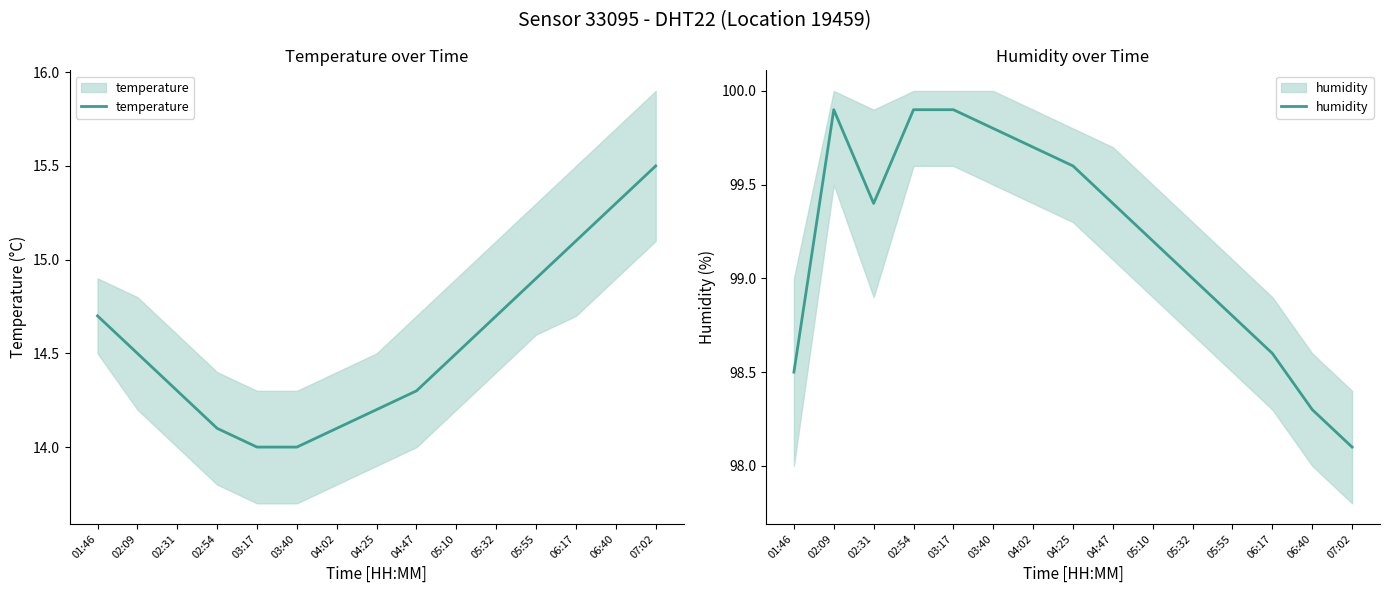

What is the label of the 8th point from the right?

04:25